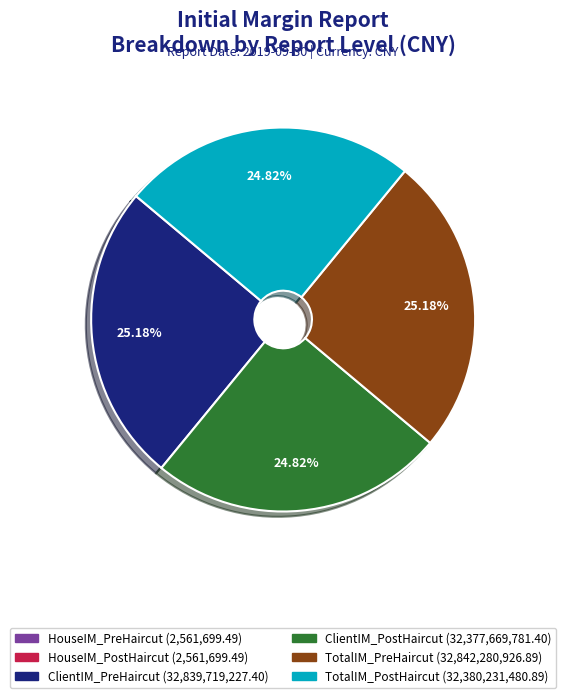

Approximately how many times larger is the value at ClientIM_PreHaircut compared to TotalIM_PostHaircut?

1.0